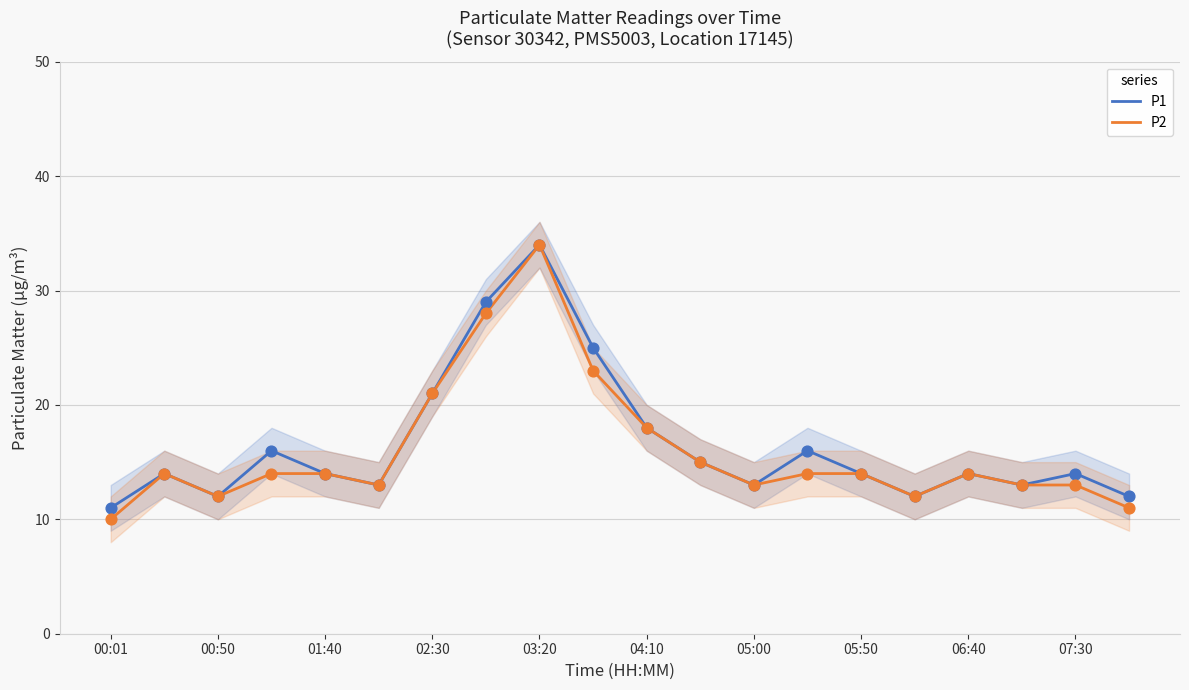

Which series has the largest Y range (max minus min)?

P2